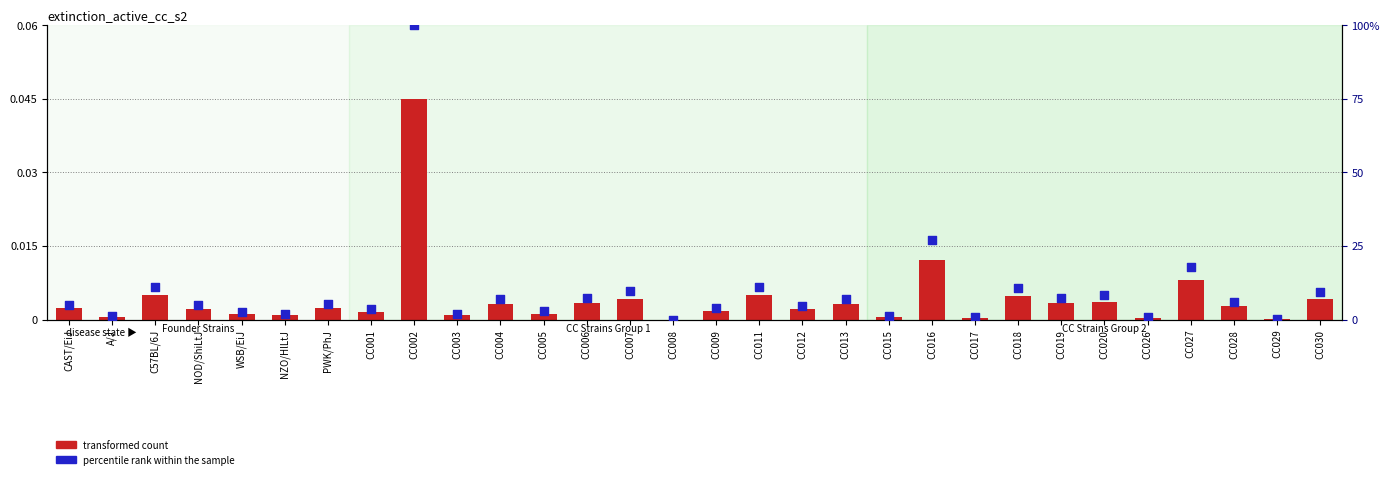

Which series reaches the maximum Y coordinate?

percentile rank within the sample